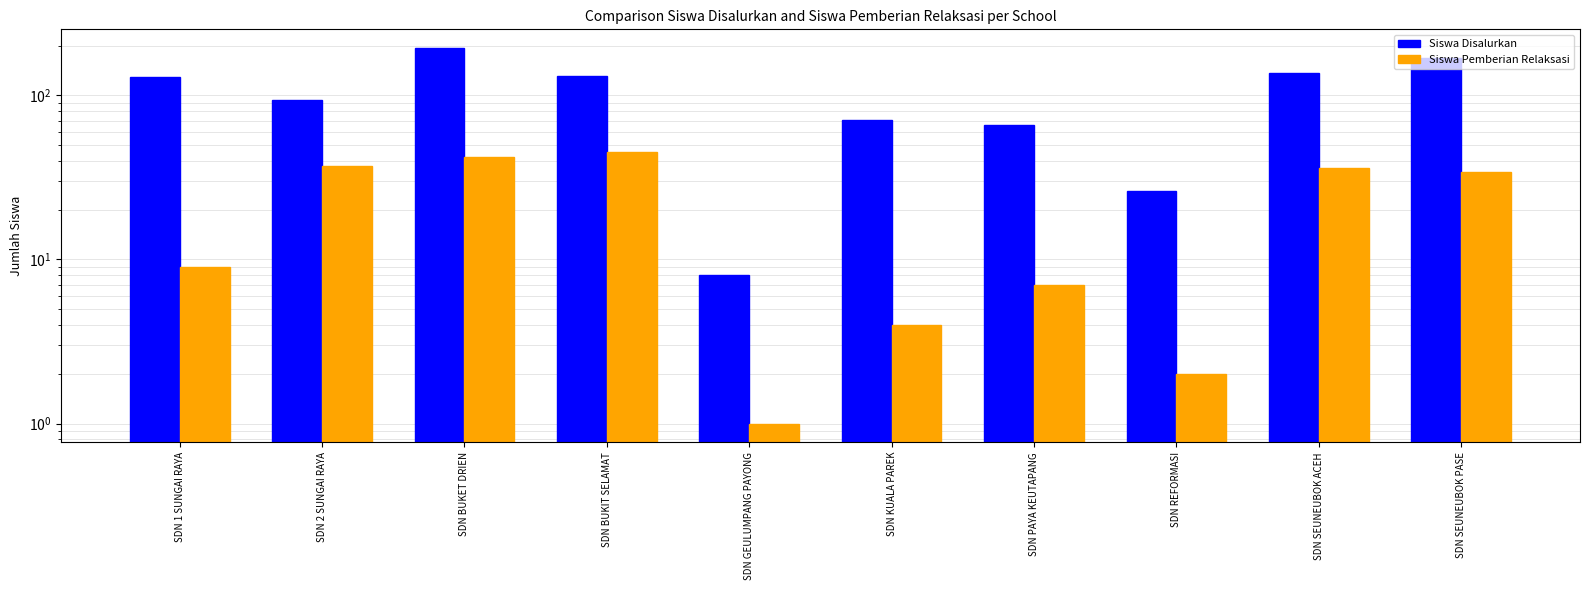

What is the total value across all series at SDN GEULUMPANG PAYONG?

9